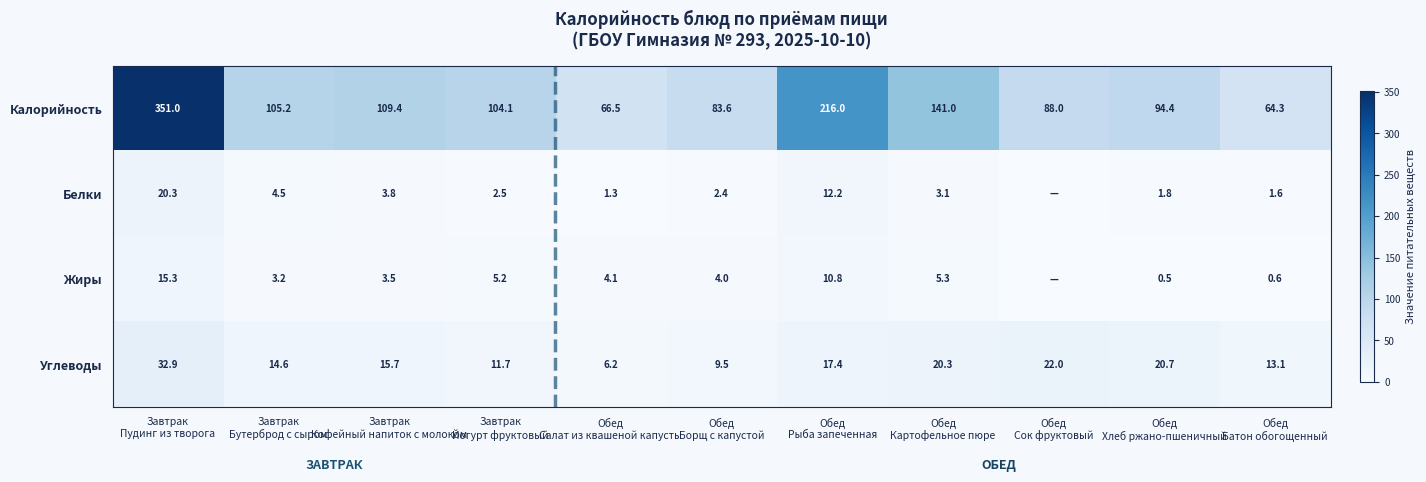

At which category is the sum across all series the highest?

Завтрак
Пудинг из творога